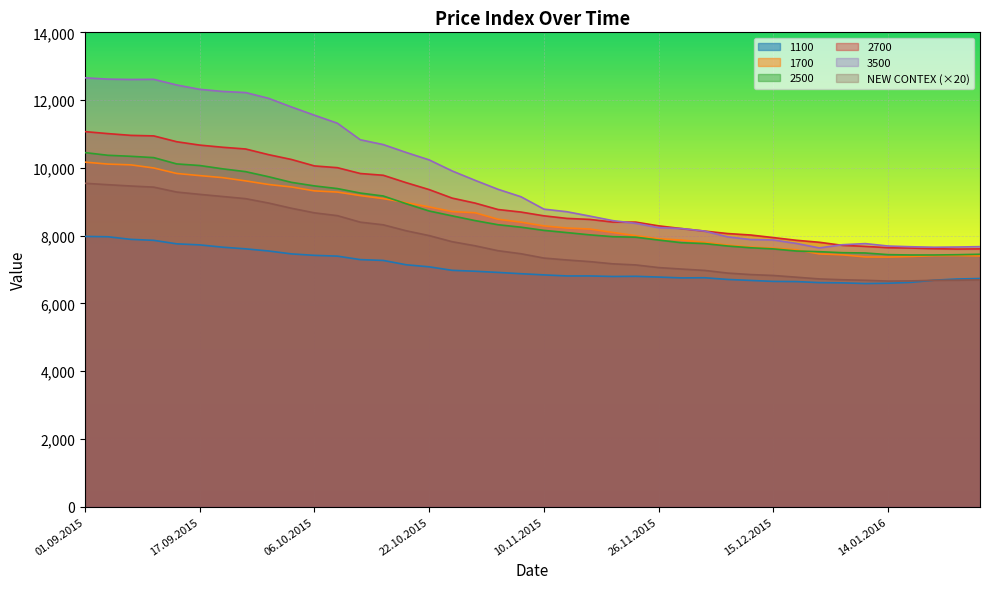

How many intersections are there between 2500 and 1700?

2